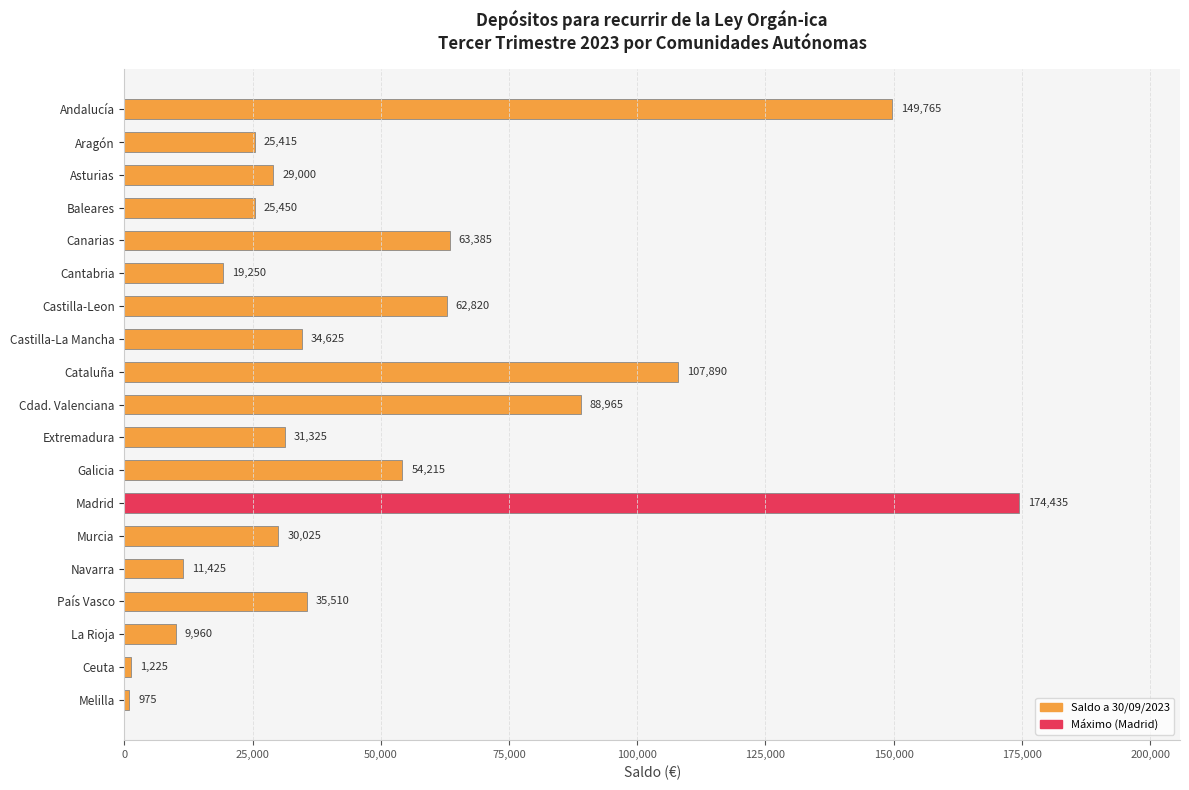

List the labels in order of value, smallest first.

Melilla, Ceuta, La Rioja, Navarra, Cantabria, Aragón, Baleares, Asturias, Murcia, Extremadura, Castilla-La Mancha, País Vasco, Galicia, Castilla-Leon, Canarias, Cdad. Valenciana, Cataluña, Andalucía, Madrid